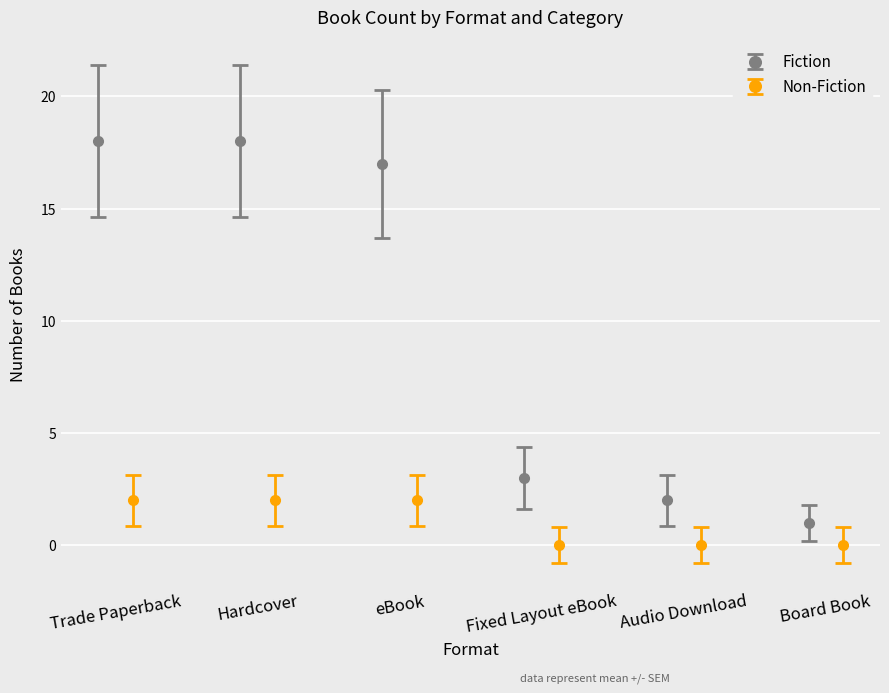

Read the Non-Fiction value at eBook.

2